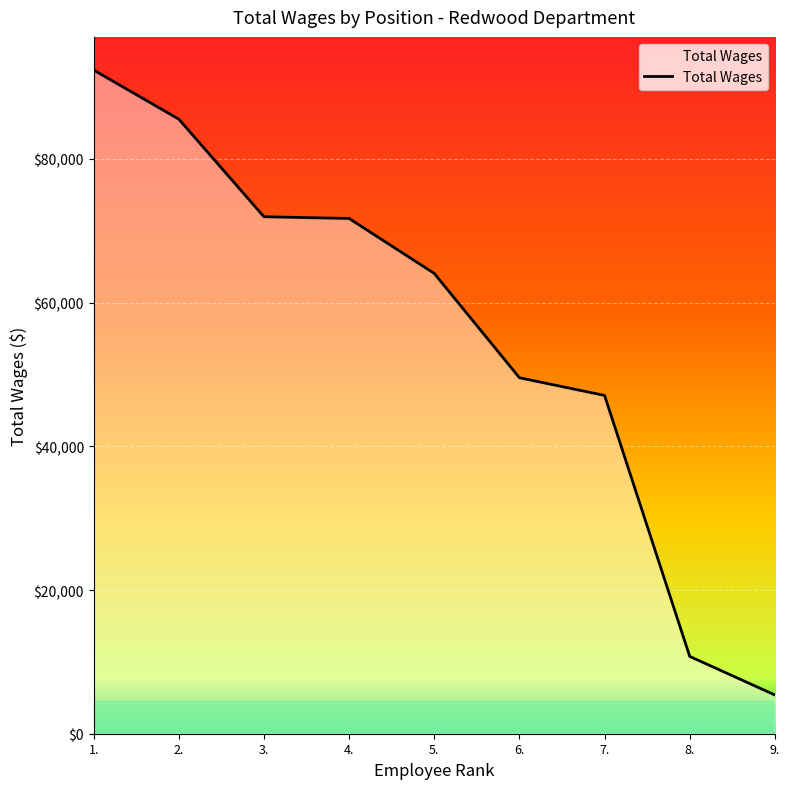

True or false: there are more than 1 points higher than both neighbors.

False